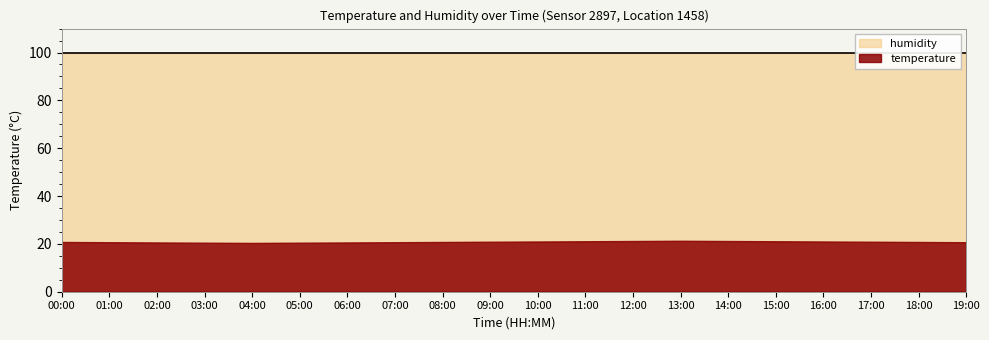

Between 11:00 and 07:00, which is larger?

11:00